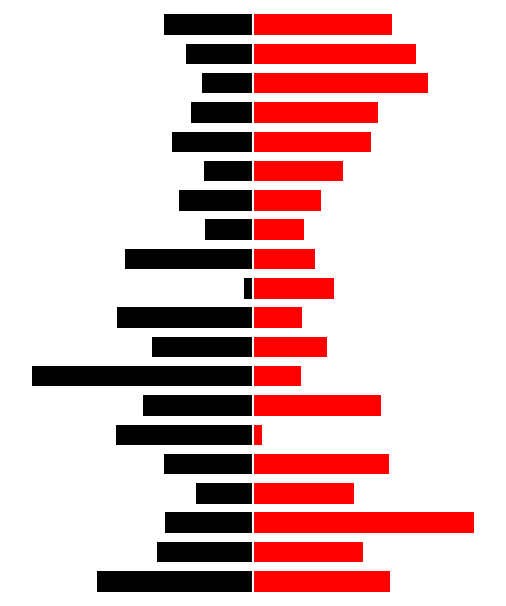

How many groups of bars are there?

20